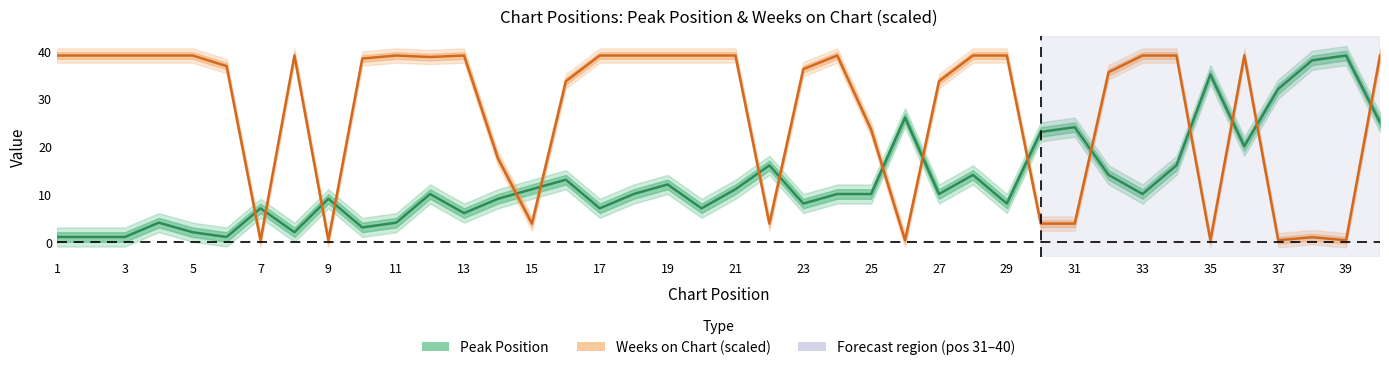

What are all the series names shown in the legend?

Peak Position, Weeks on Chart (scaled)